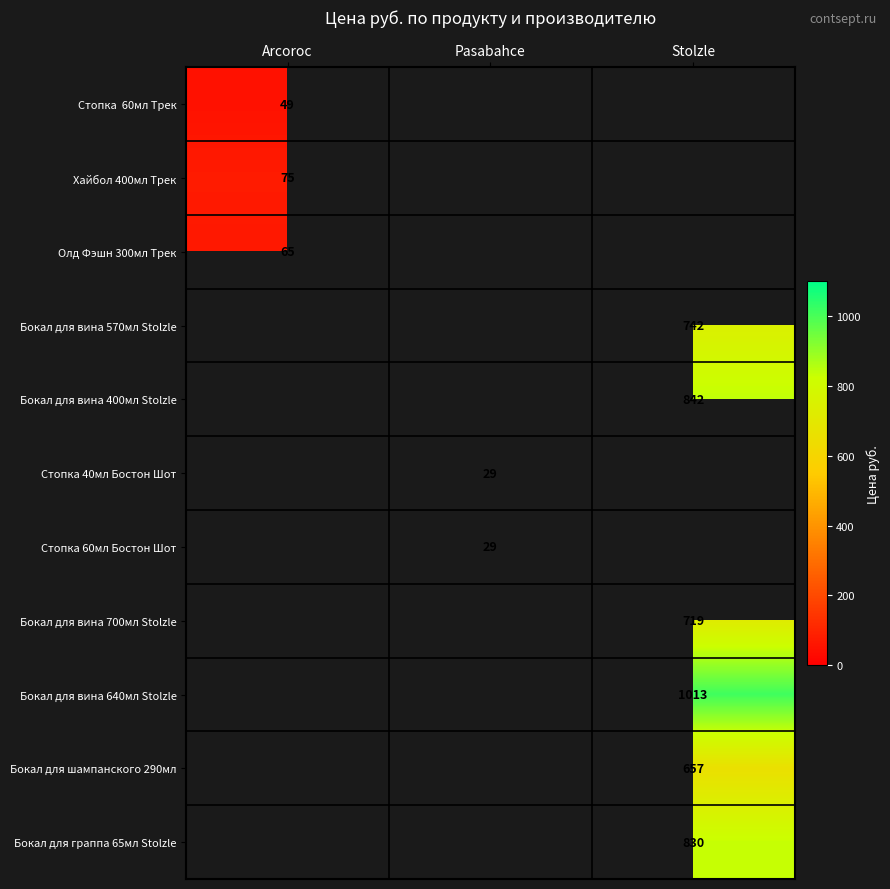

The Бокал для вина 700мл Stolzle series shows 719 at Stolzle. True or false?

True